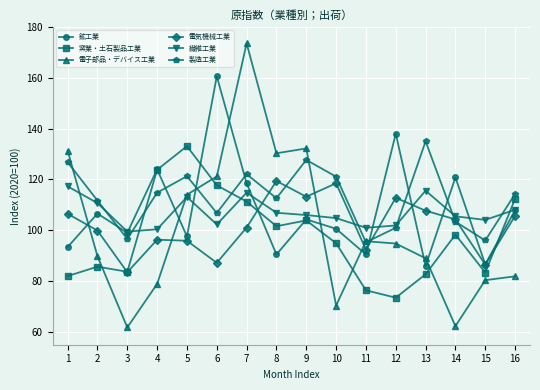

Does the chart display data point markers on the line(s)?

Yes